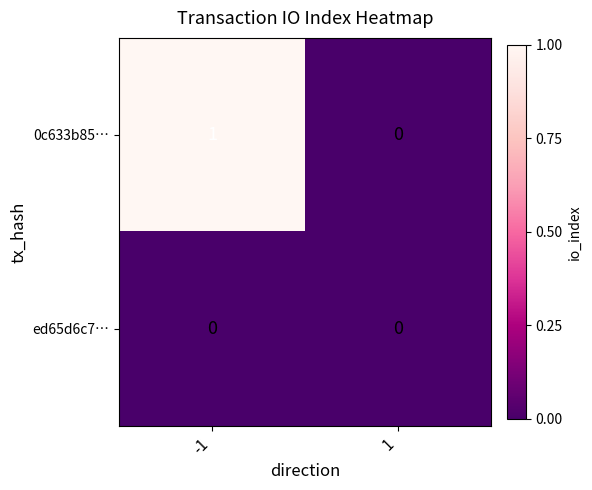

The 0c633b85… series shows 0 at 1. True or false?

True